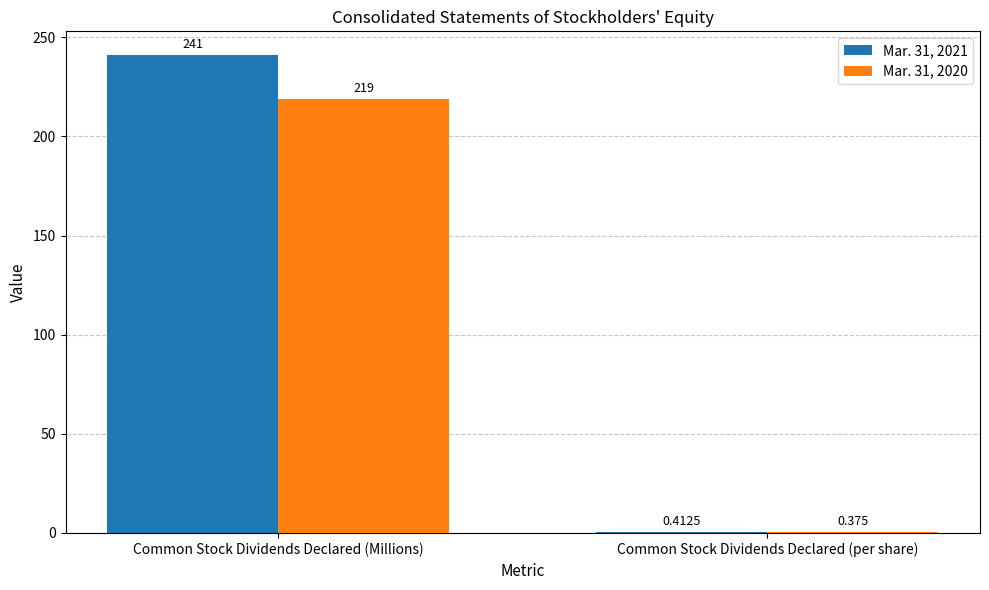

True or false: Mar. 31, 2021 has a value of 433.7 at Common Stock Dividends Declared (Millions).

False